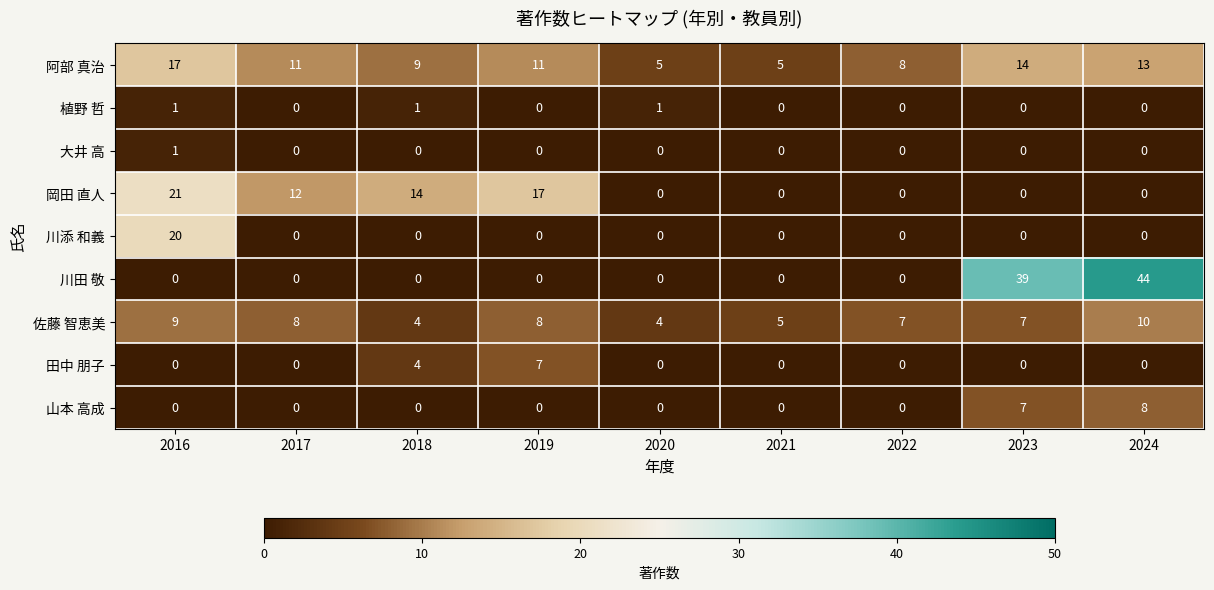

Which series has the widest spread of values?

川田 敬